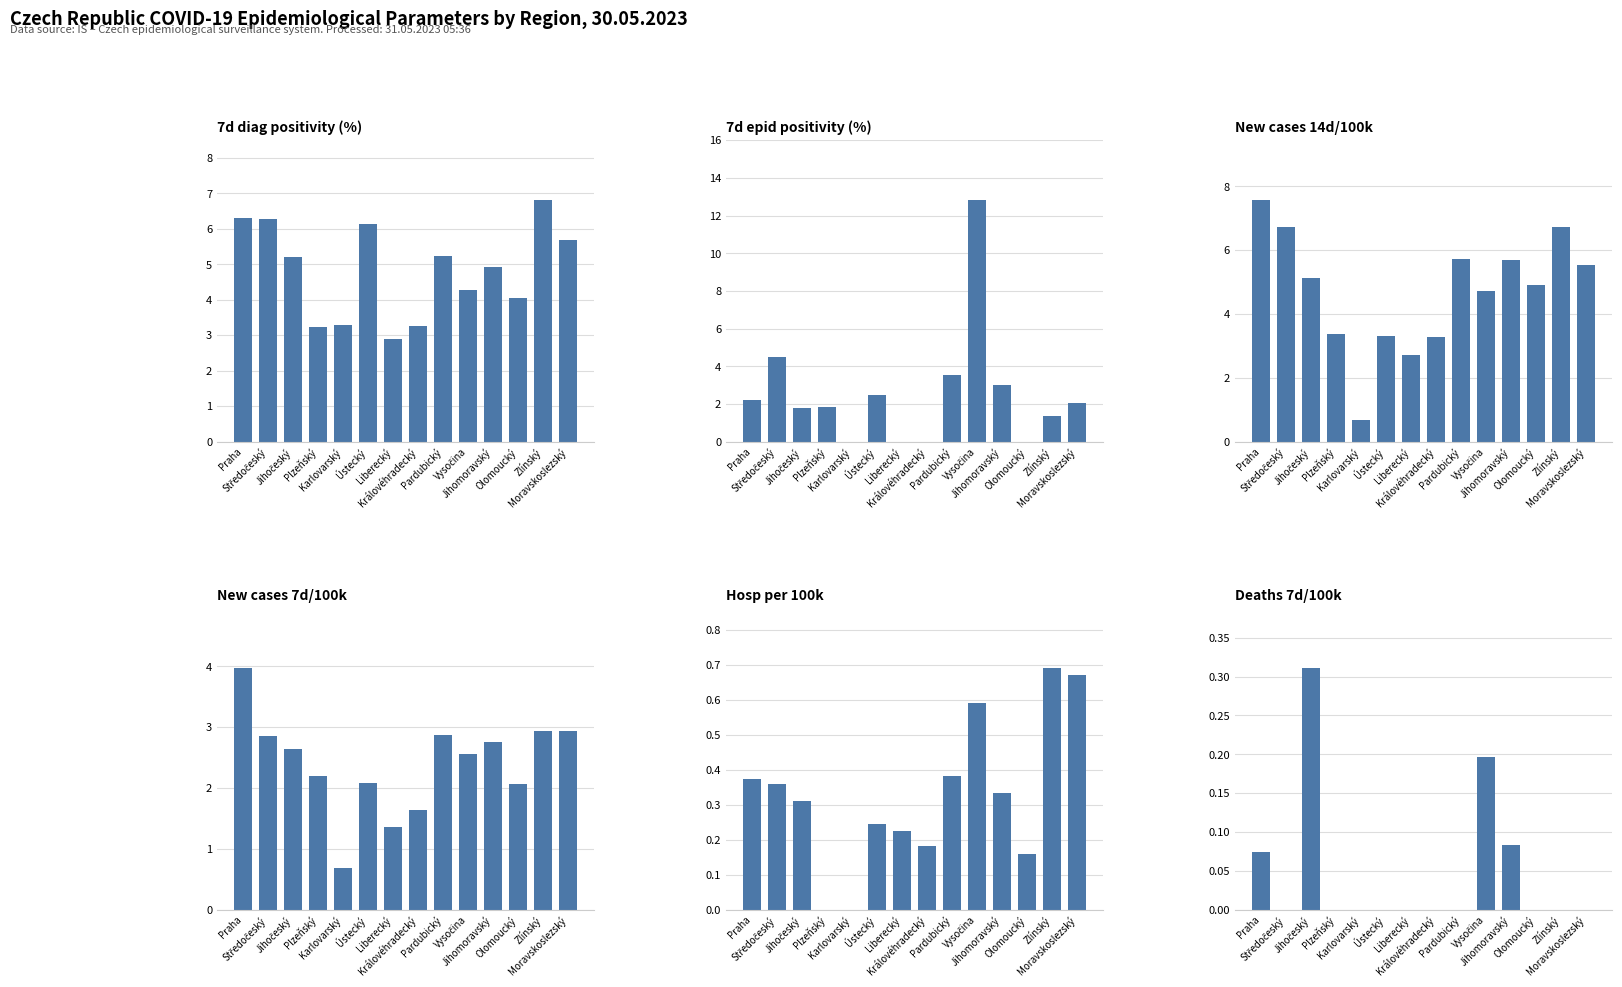

How many data points does each series have?

14